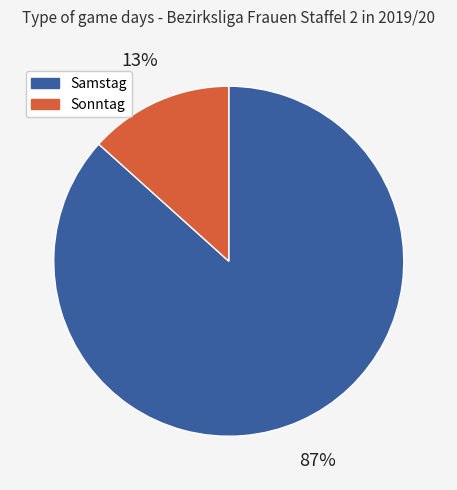

Between Samstag and Sonntag, which is larger?

Samstag